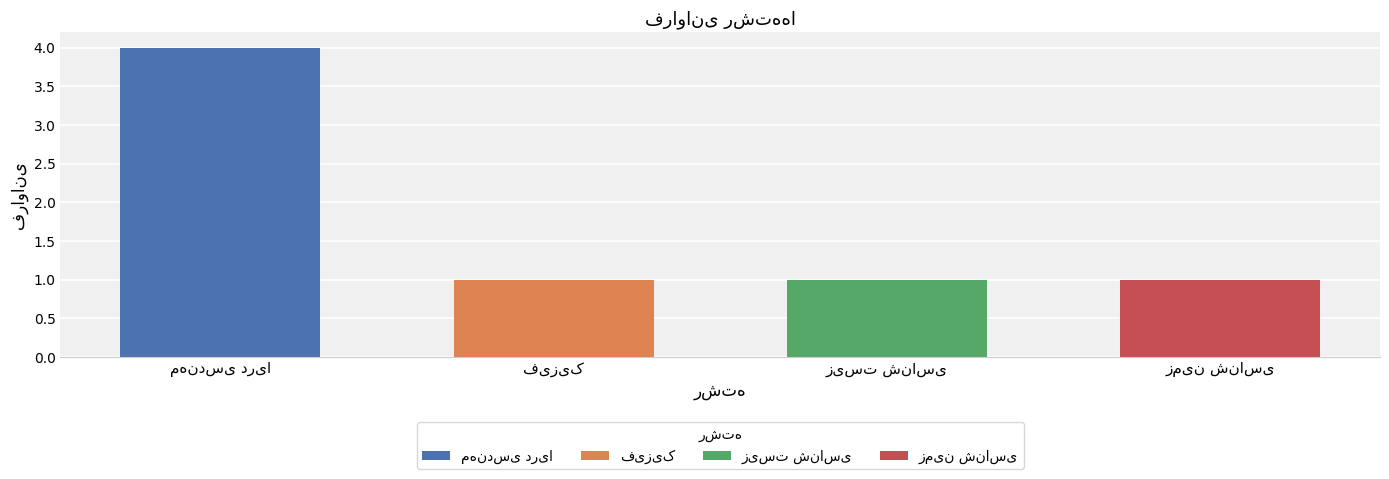

At which label is the value closest to 2?

فیزیک